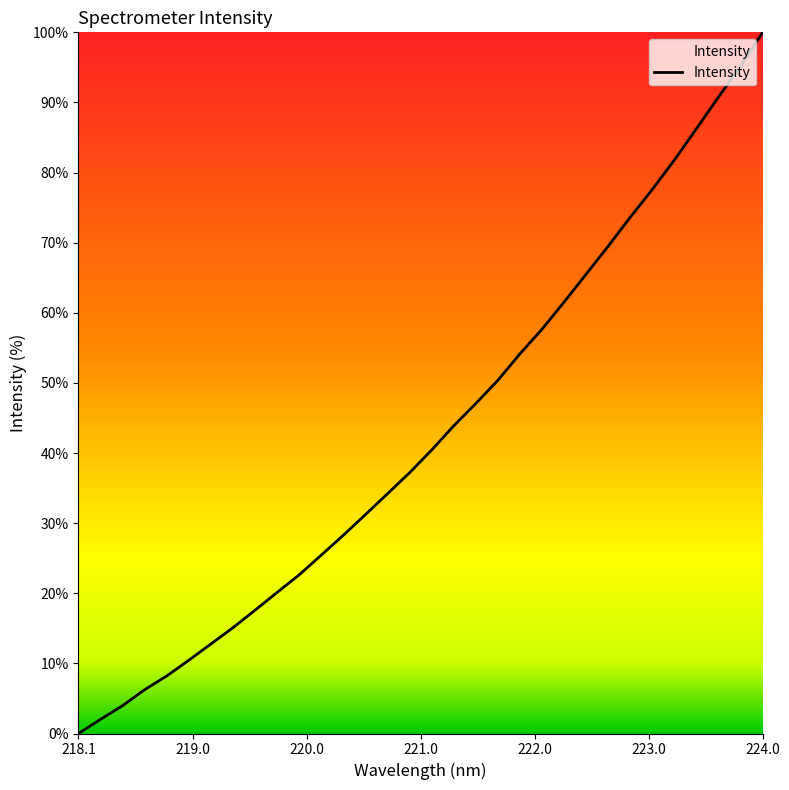

What is the maximum value shown in the chart?

100.0